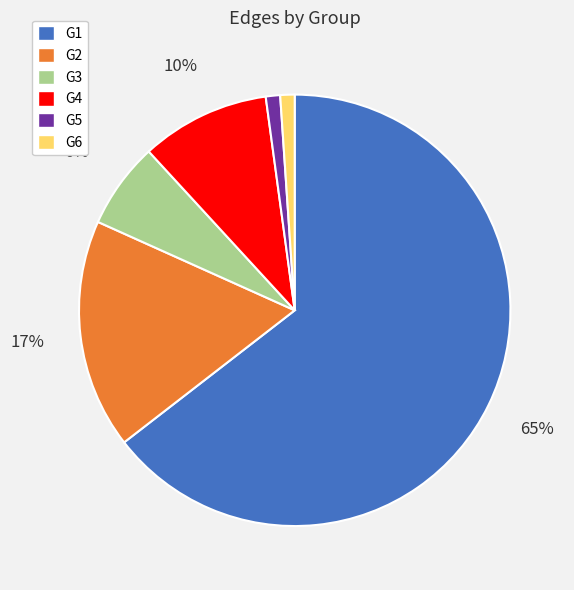

Does any single category account for the majority?

Yes